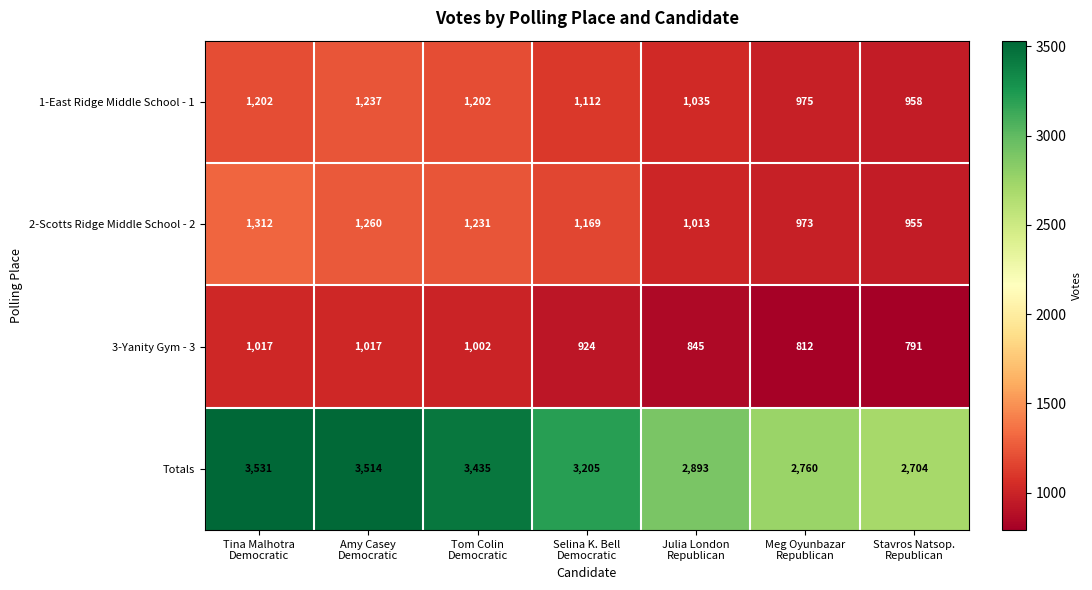

Which series has the widest spread of values?

Totals